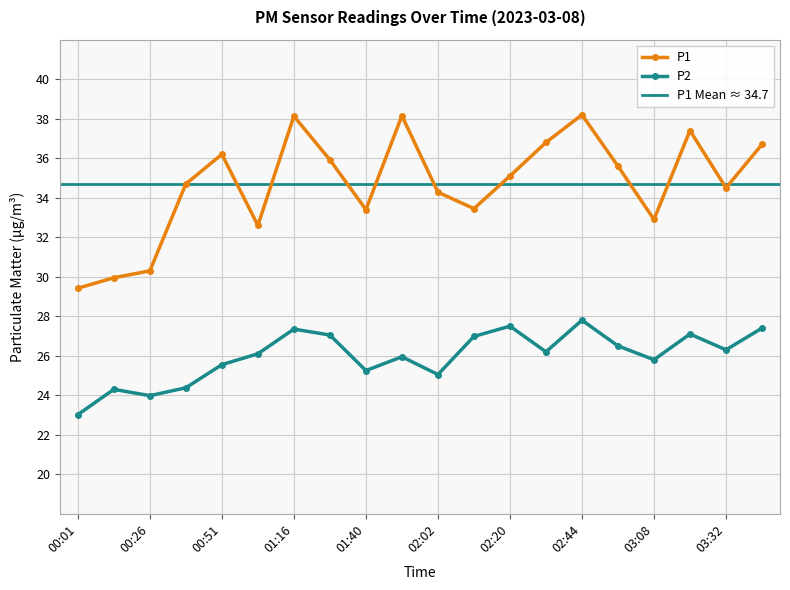

The value of P1 at 02:32 is 57.9. True or false?

False